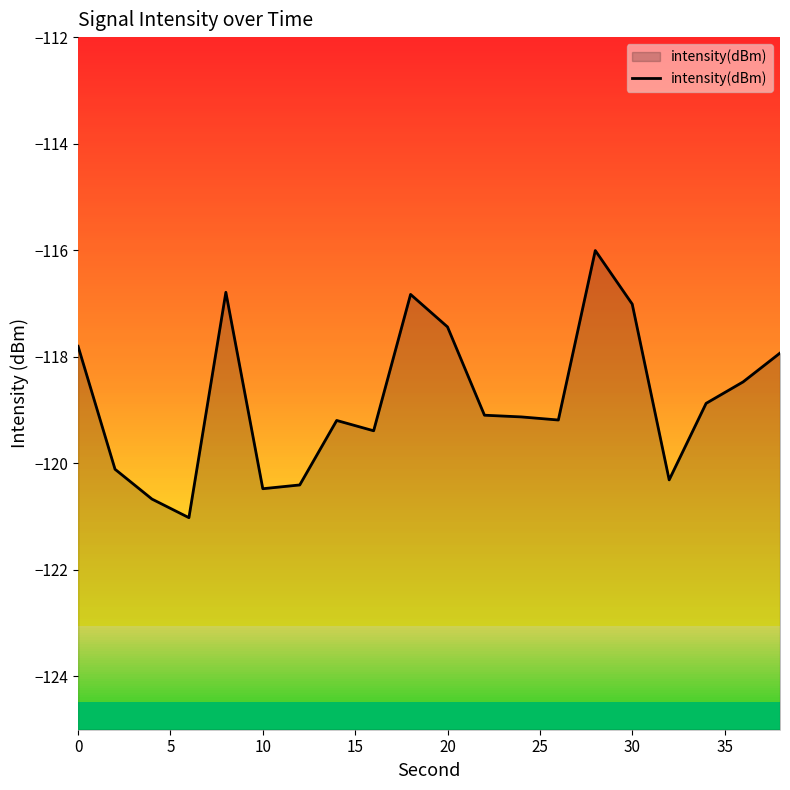

Is it true that intensity(dBm) equals -76.5 at 20?

False